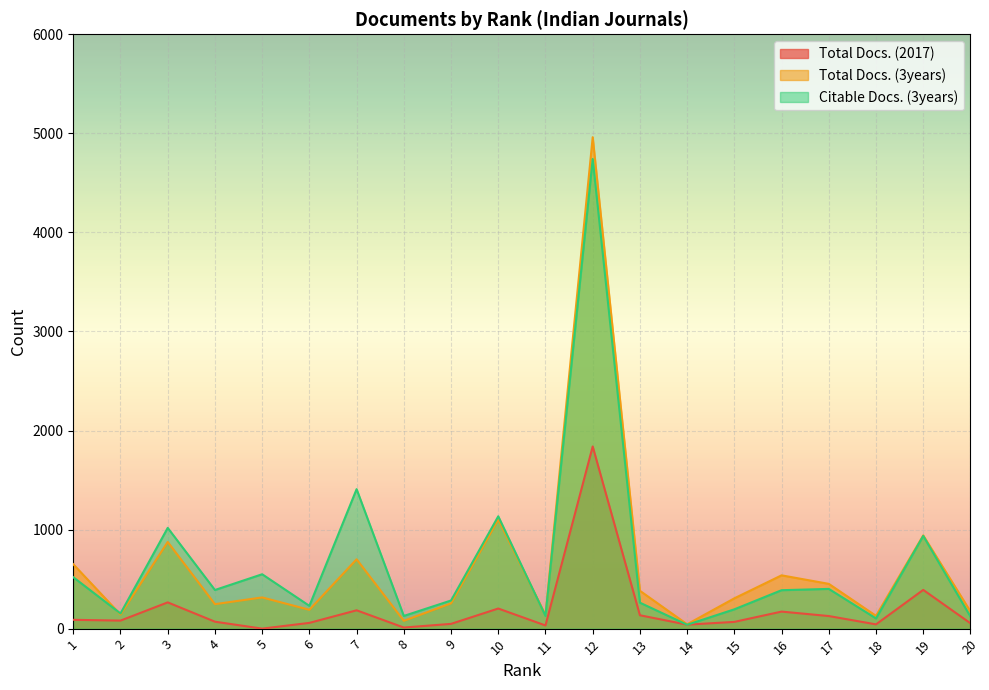

What is the difference between the maximum and minimum values in the Citable Docs. (3years) series?

4702